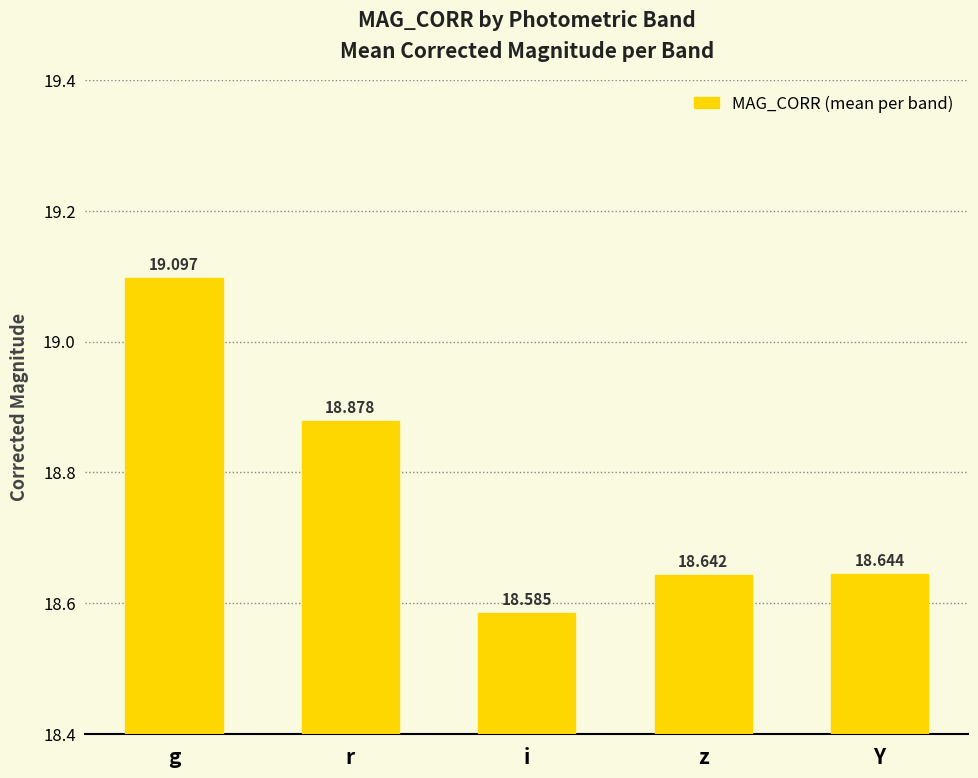

Does the chart contain any negative values?

No